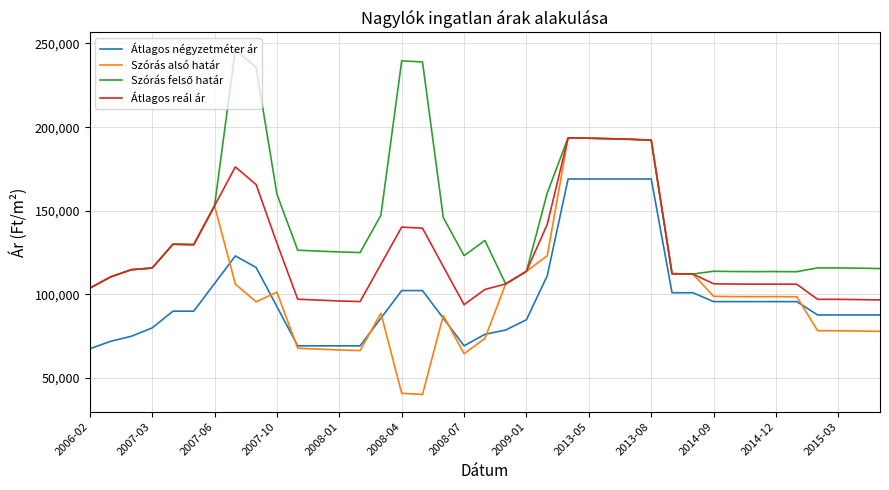

What is the minimum value shown in the chart?

40245